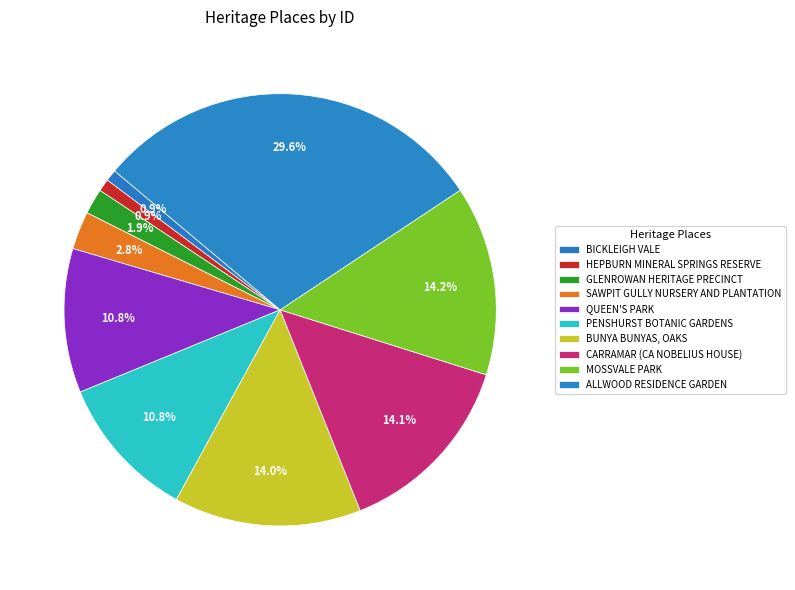

How many segments does this pie chart have?

10